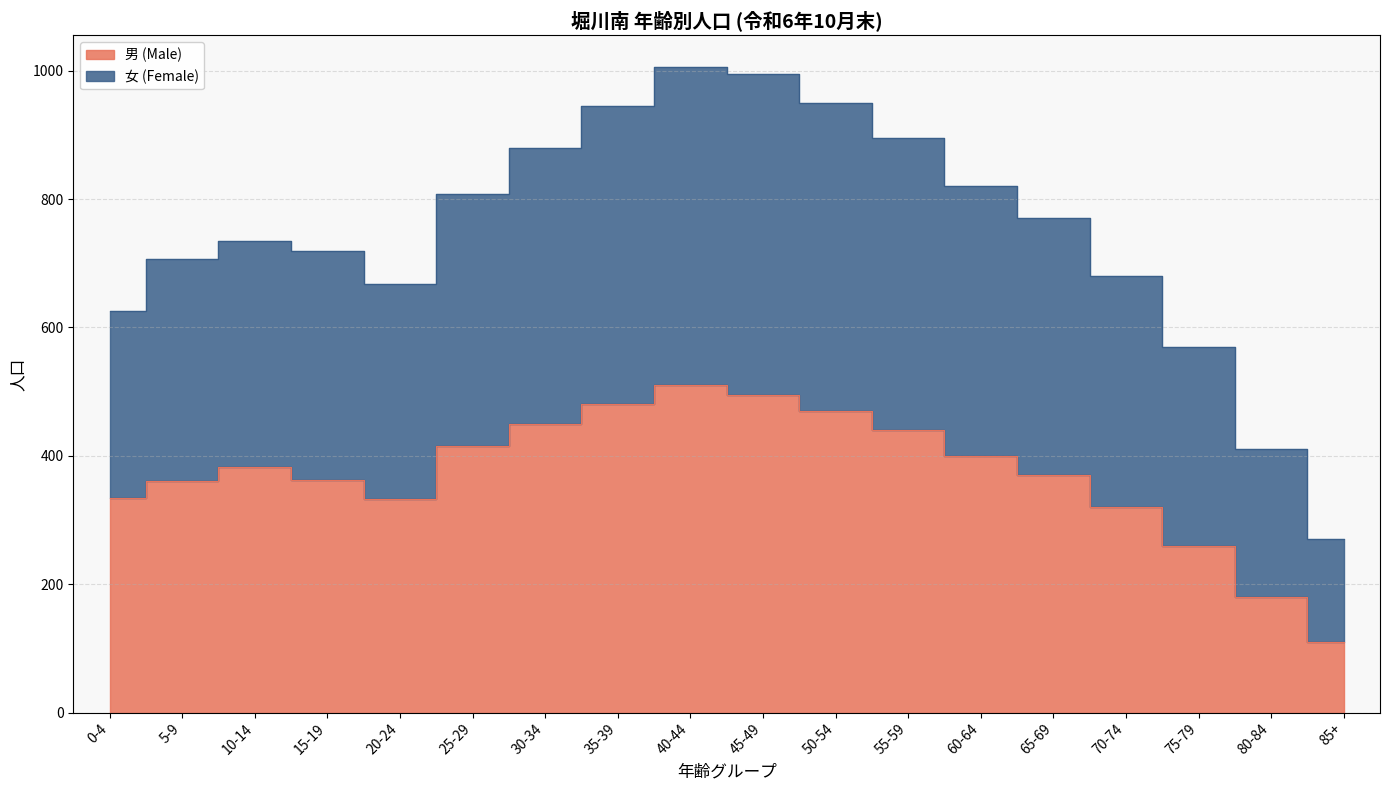

Which series changed the most between 0-4 and 55-59?

女 (Female)